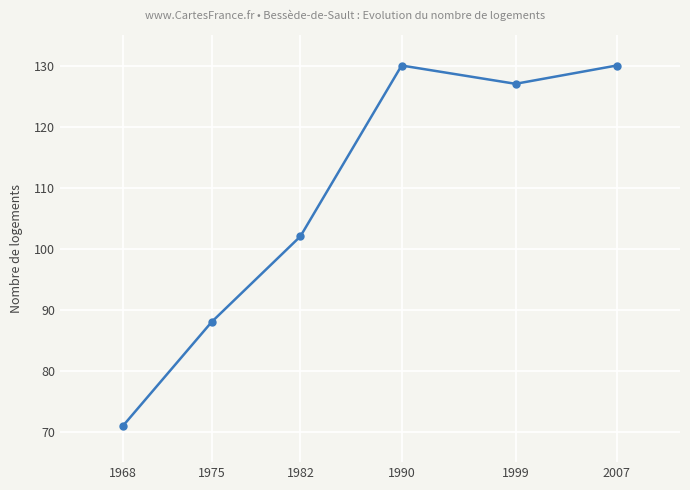

The chart shows a value of 24 at 1982. True or false?

False